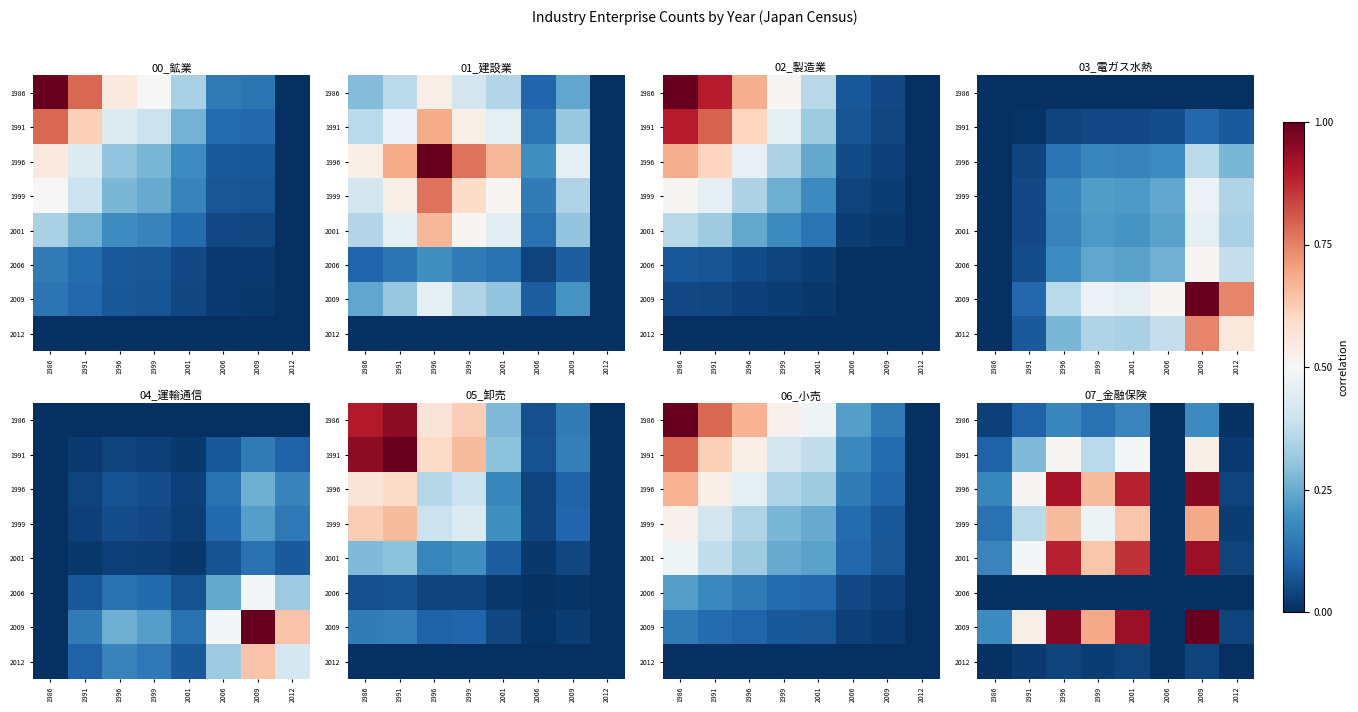

The 2012 series shows 0.1 at 1996. True or false?

False